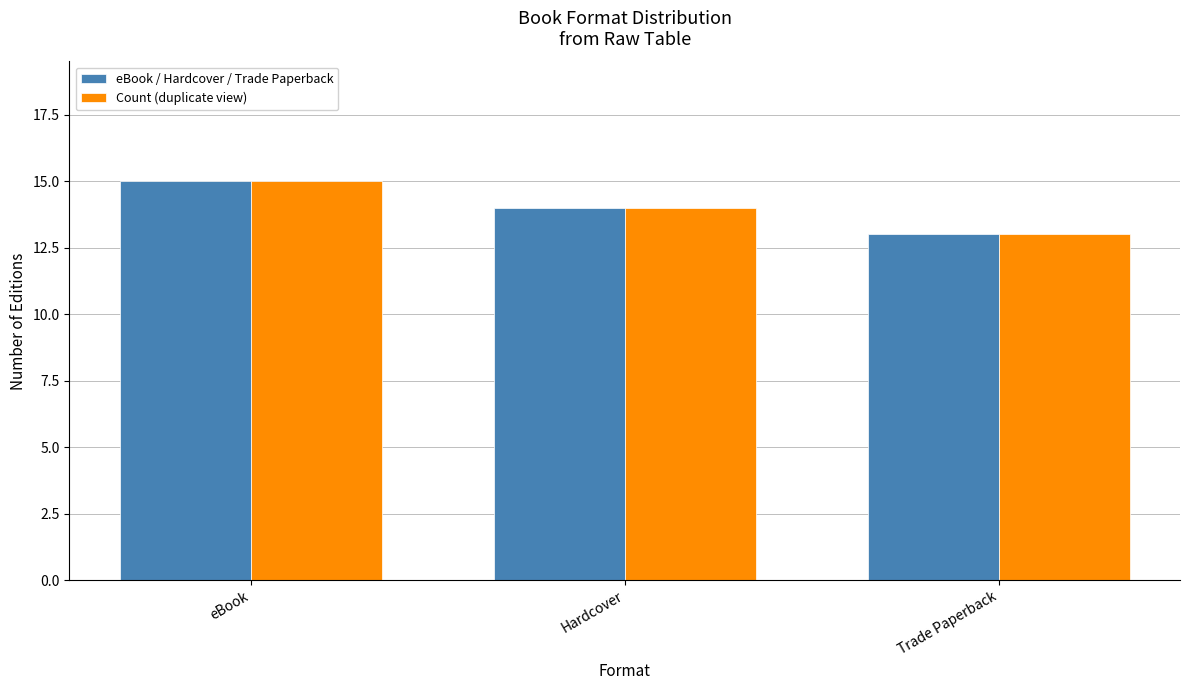

What is the total value across all series at eBook?

30